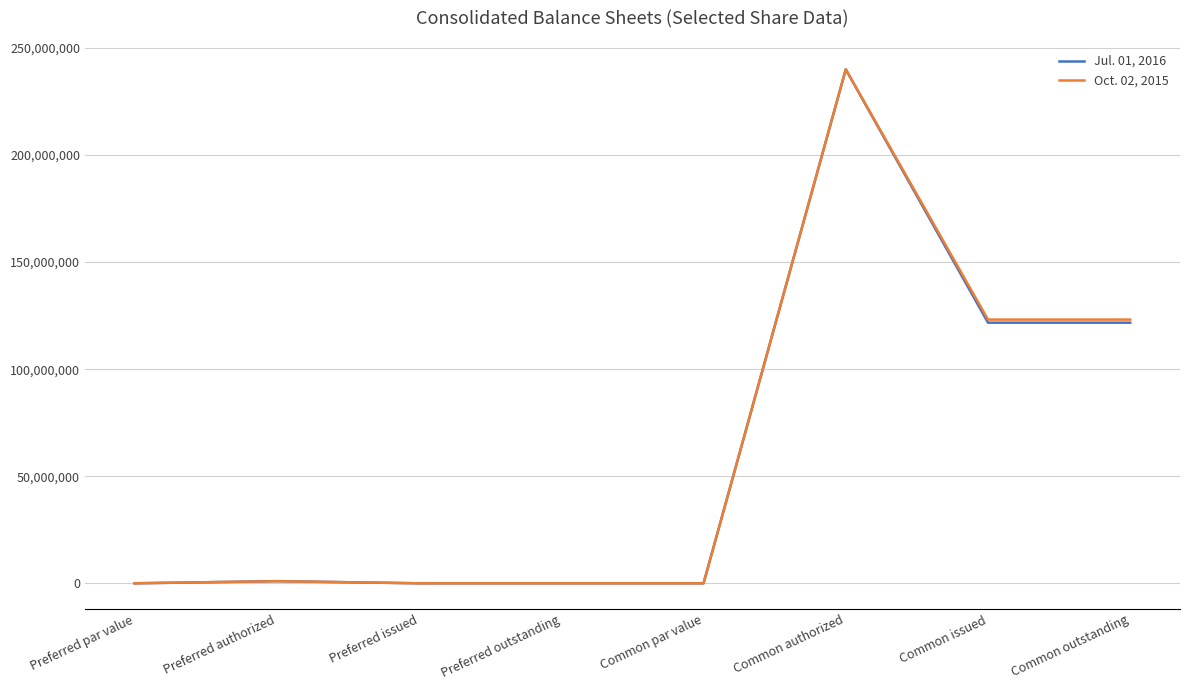

Which series changed the most between Preferred outstanding and Common issued?

Oct. 02, 2015